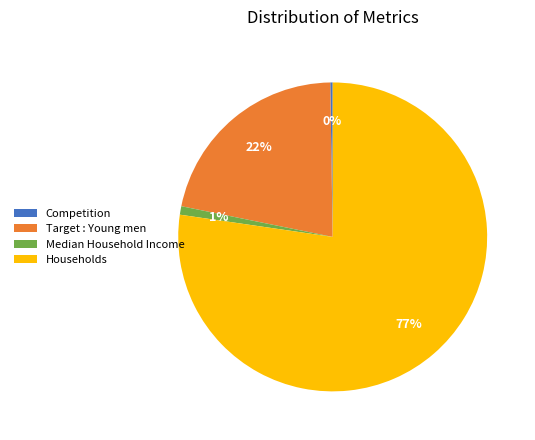

Is the sum of Target : Young men and Households greater than half?

Yes